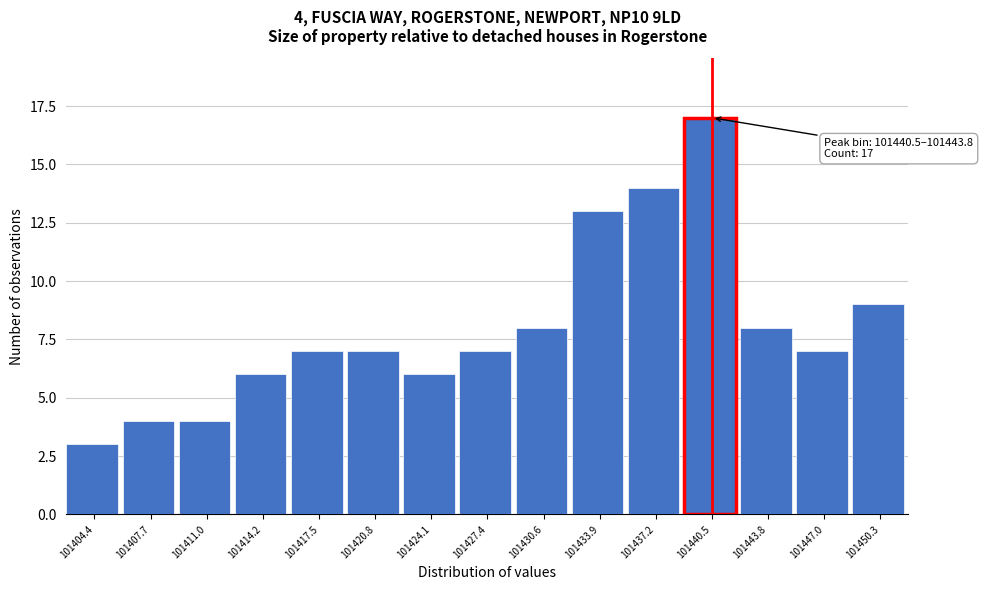

Reading left to right, transcribe all the data shown in this chart.

101404.4=3	101407.7=4	101411.0=4	101414.2=6	101417.5=7	101420.8=7	101424.1=6	101427.4=7	101430.6=8	101433.9=13	101437.2=14	101440.5=17	101443.8=8	101447.0=7	101450.3=9